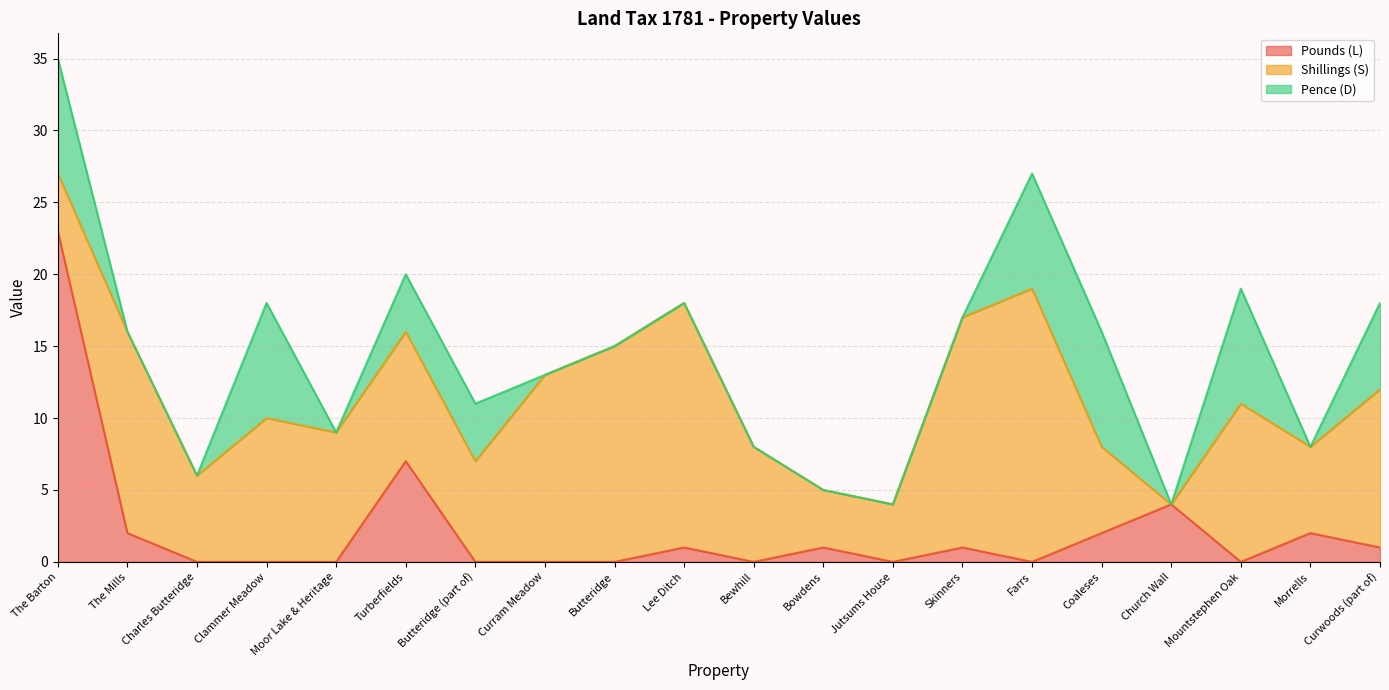

Which series has the largest range (max minus min)?

Pounds (L)